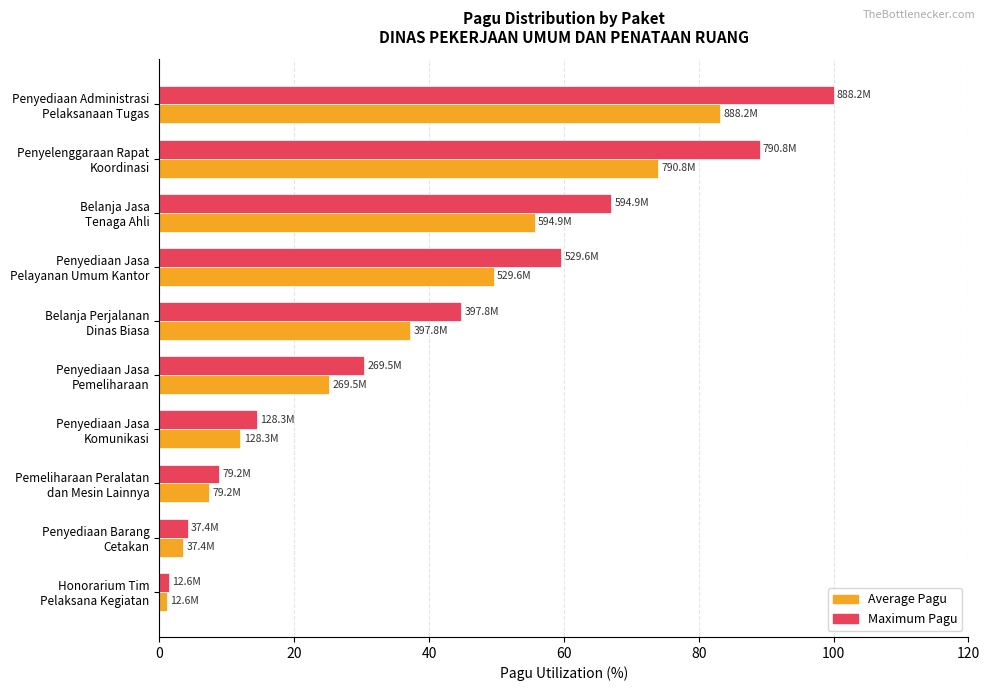

Count the number of categories in the chart.

10